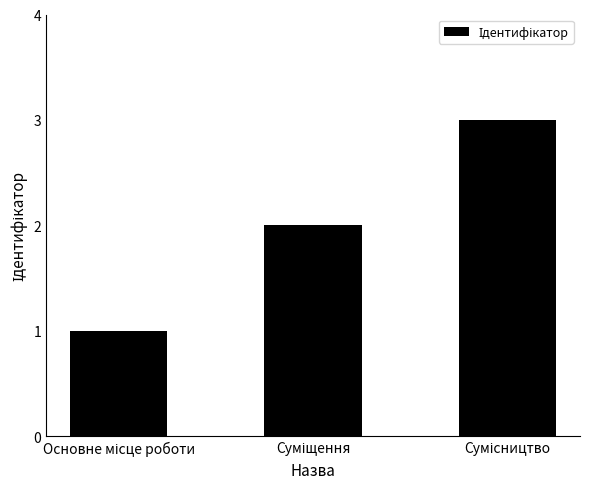

Reading left to right, extract all data points from this chart.

1	2	3